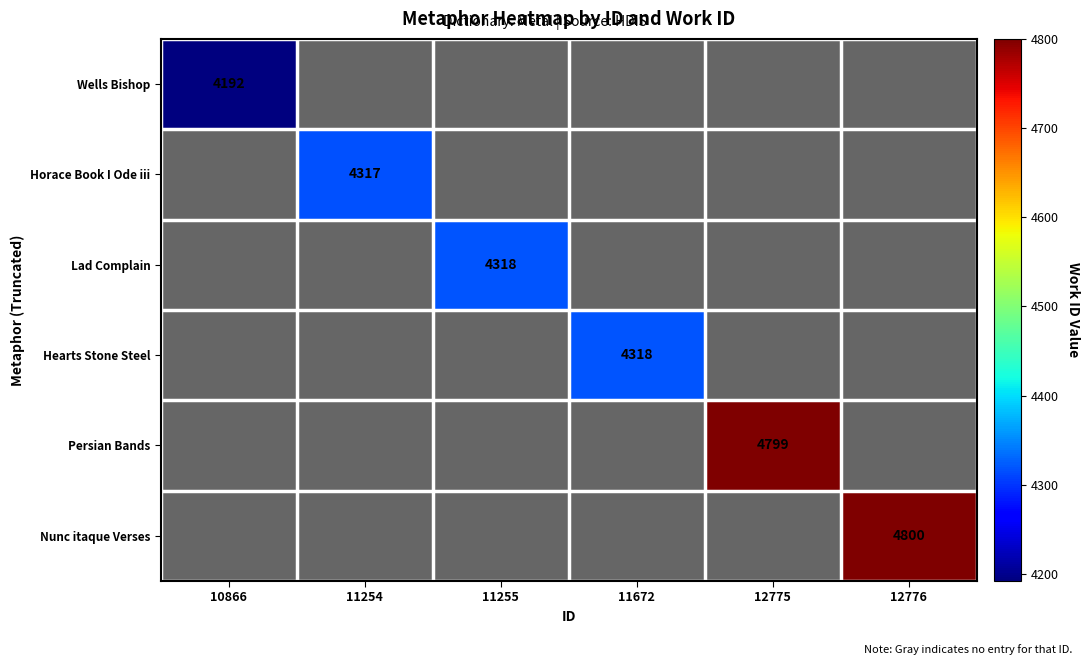

Is it true that Hearts Stone Steel equals 4318 at 11672?

True